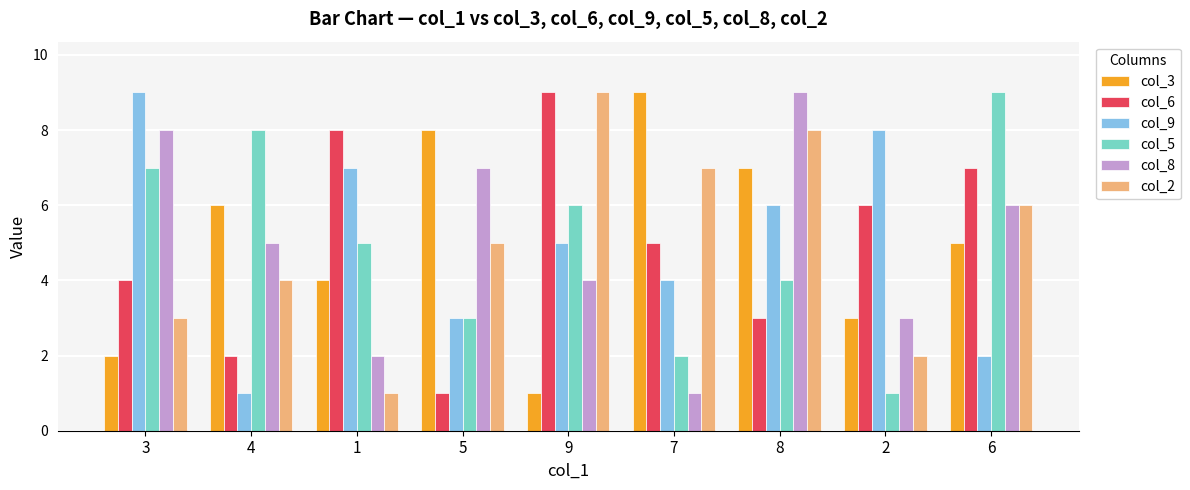

The col_5 series shows 3 at 7. True or false?

False